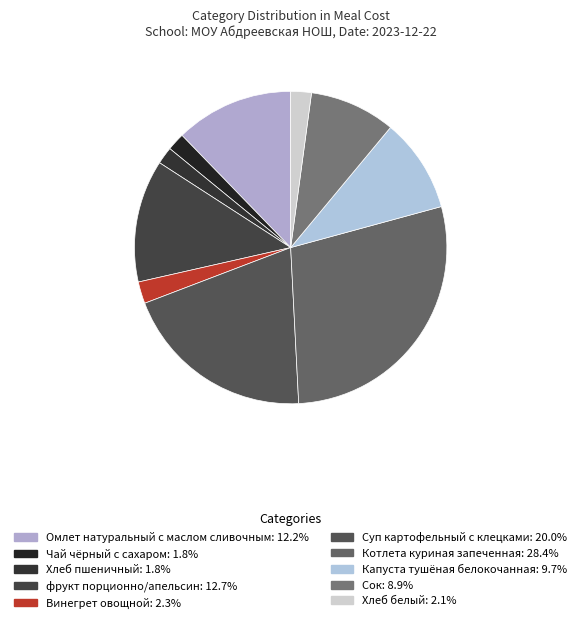

Is it true that Суп картофельный с клецками is 10% of the pie?

False